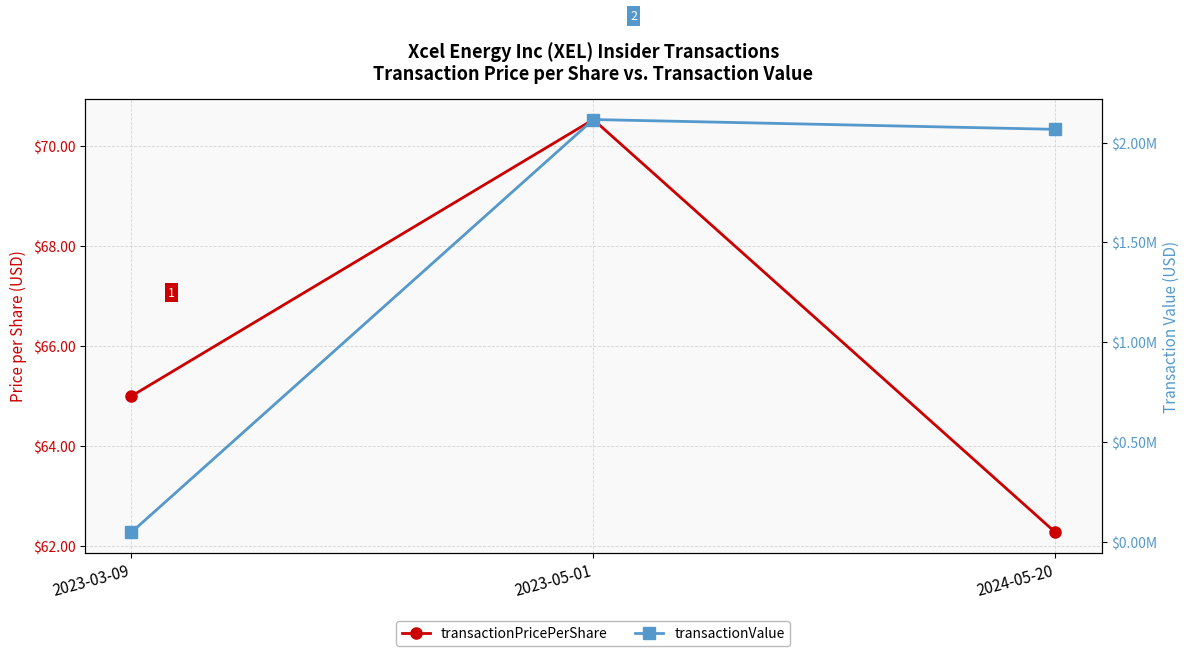

Reading left to right, list all the values displayed in this chart.

transactionPricePerShare: 65.0	70.5	62.3
transactionValue: 47905.0	2115921.0	2066804.0